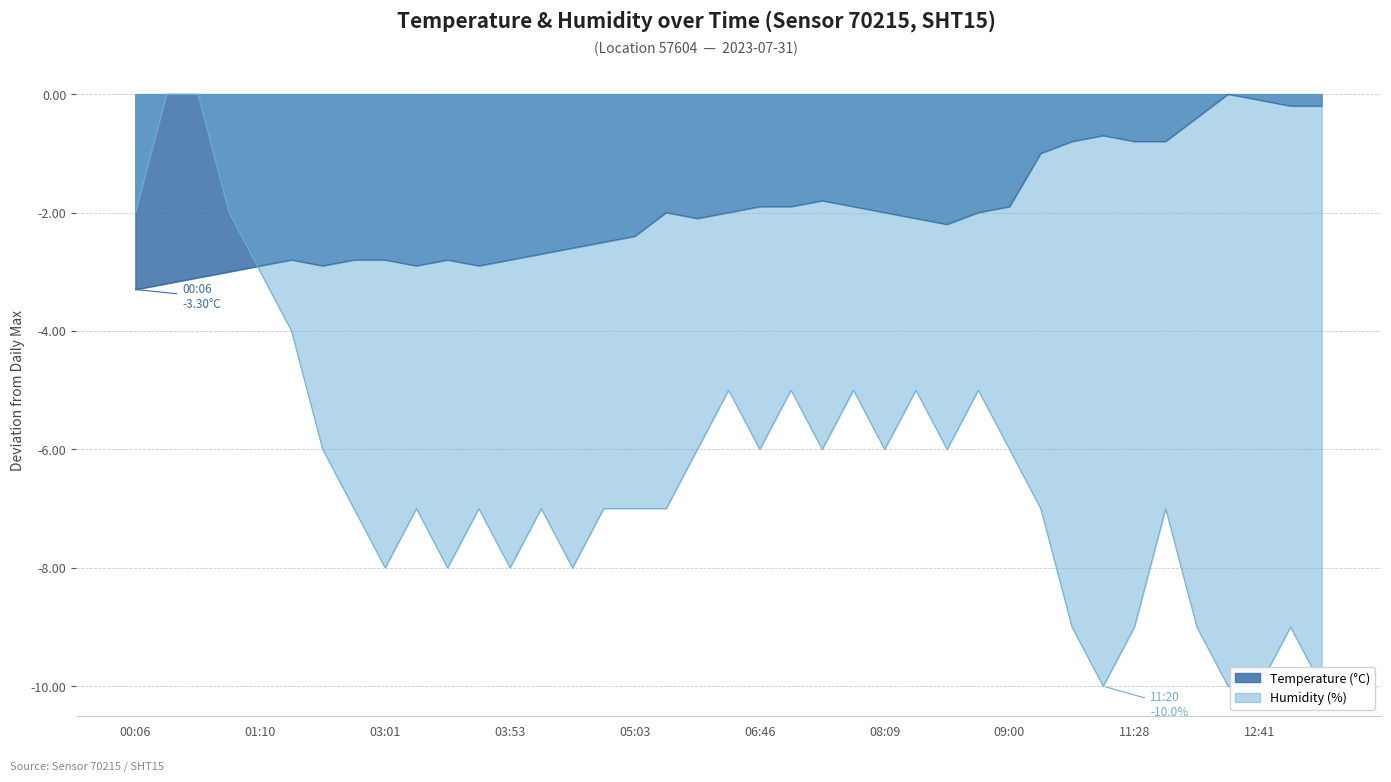

What is the difference between the Temperature (°C) values at 02:21 and 08:09?

0.9